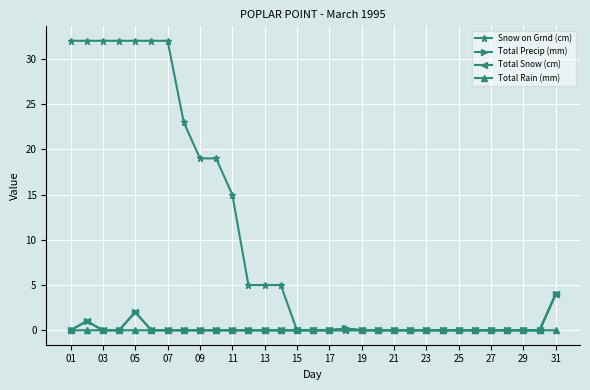

What is the highest value of the Snow on Grnd (cm) series?

32.0